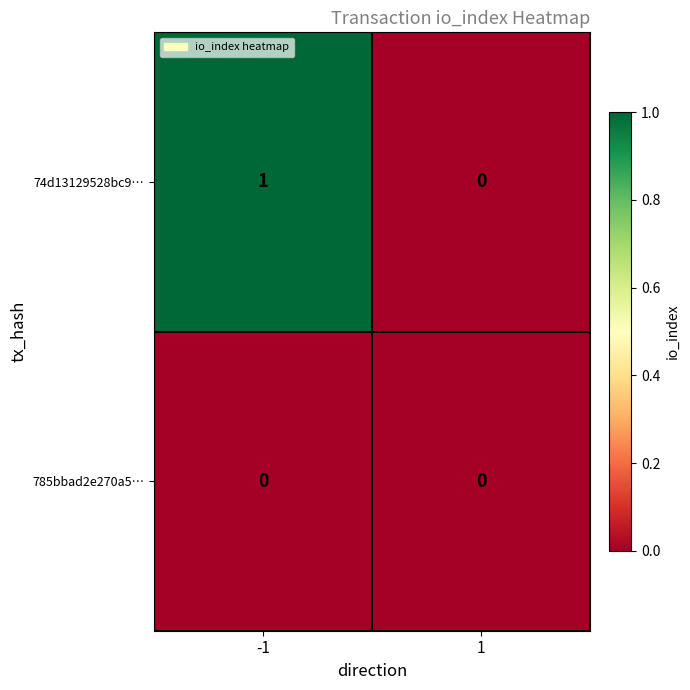

List the series in order of their overall mean, lowest first.

785bbad2e270a5…, 74d13129528bc9…